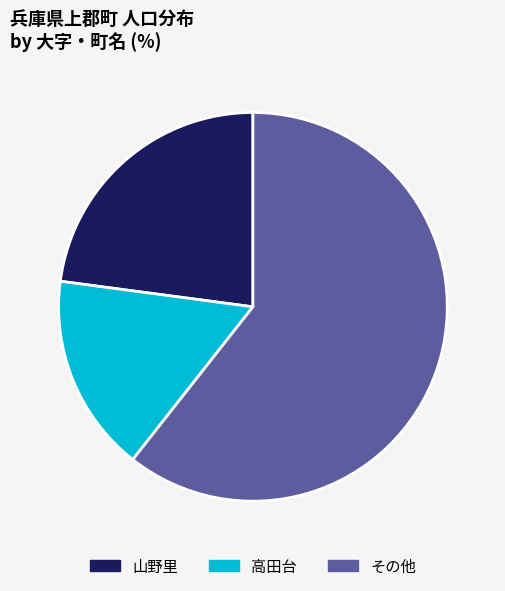

Is there any slice that represents more than half of the pie?

Yes